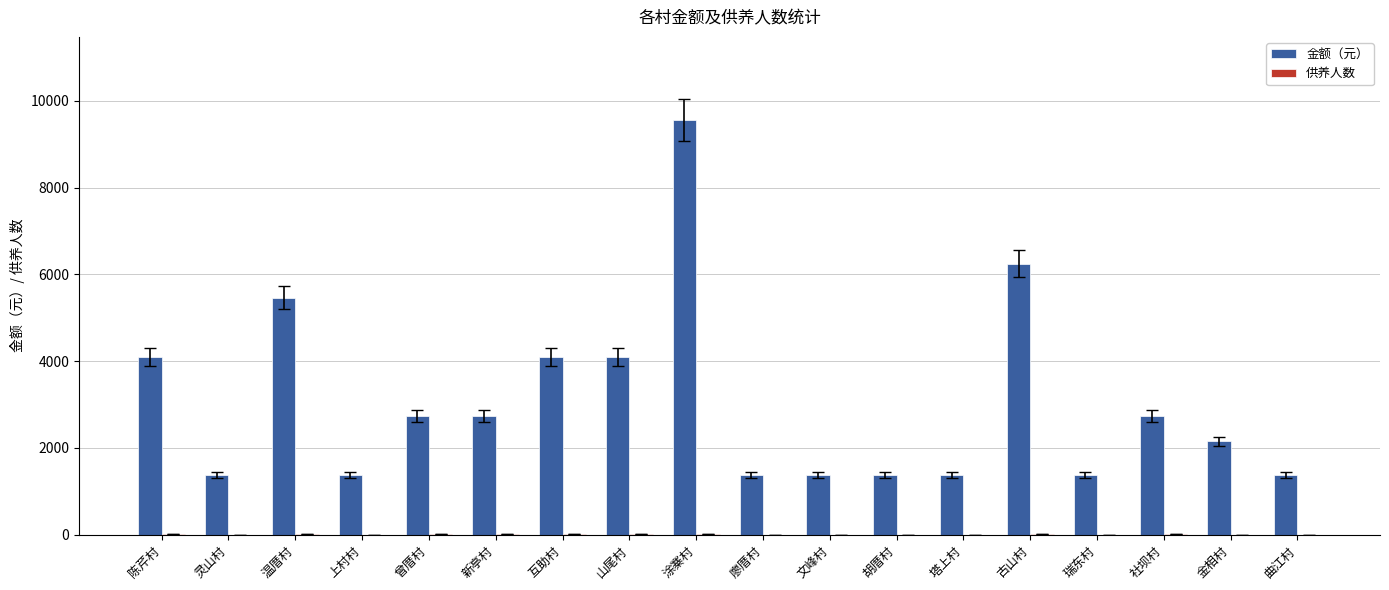

Which series has the largest range (max minus min)?

金额（元）